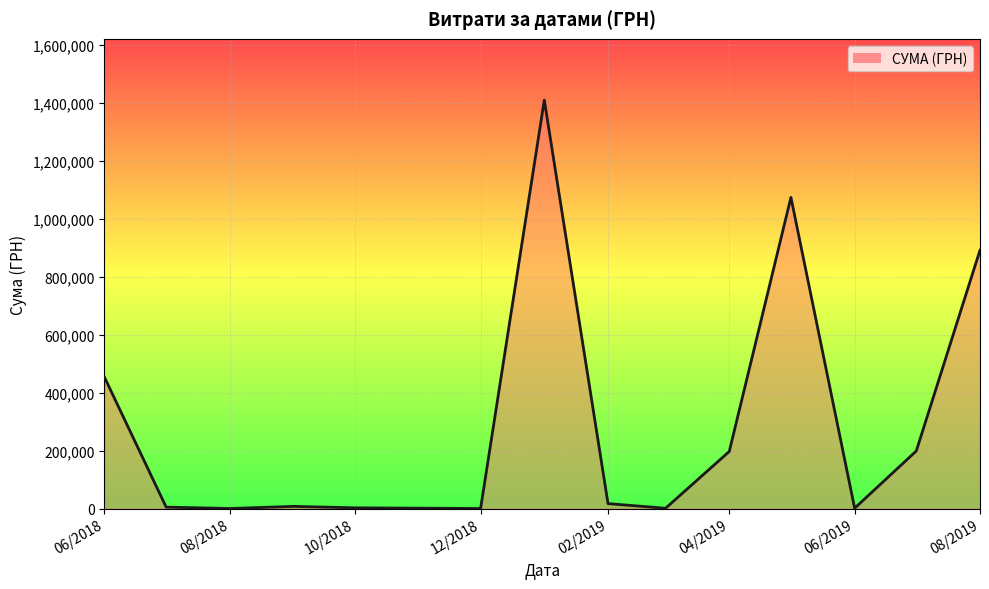

What is the minimum value shown in the chart?

300.0